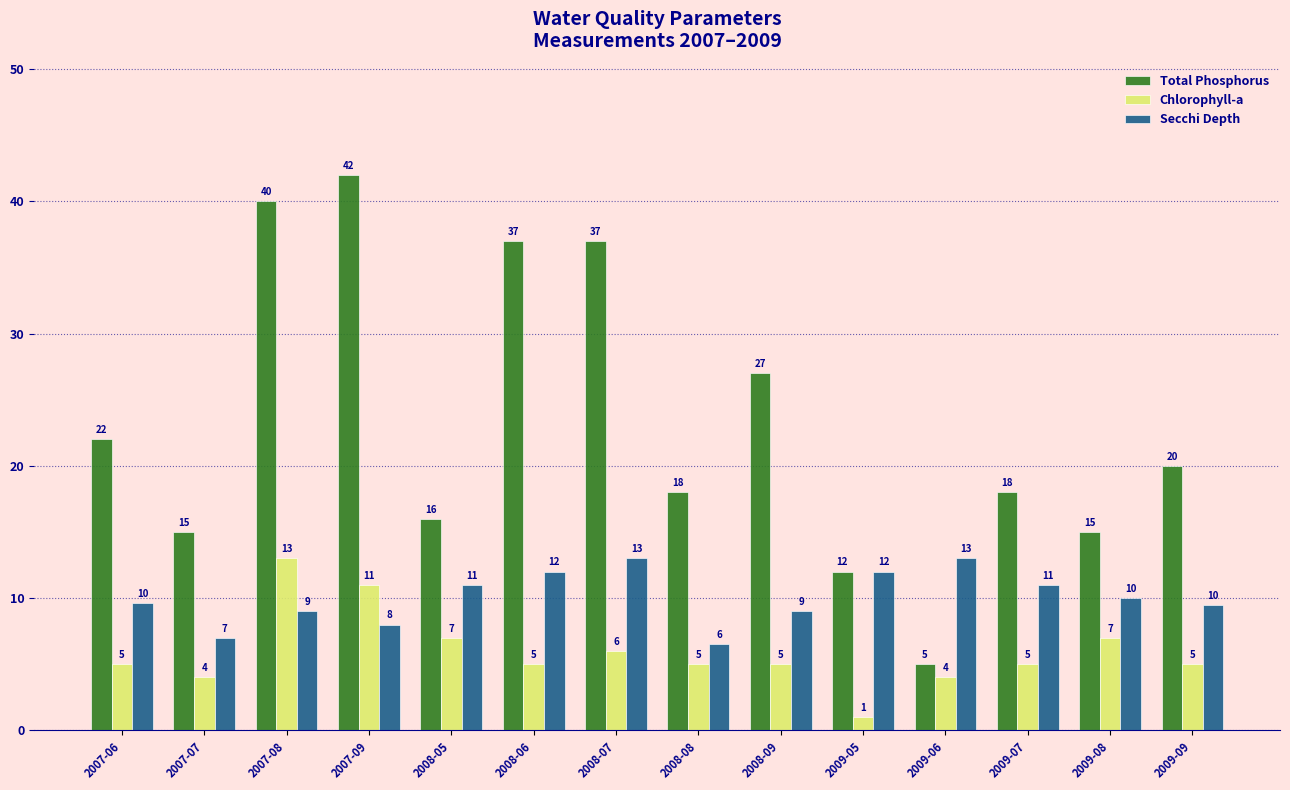

What is the sum of all Total Phosphorus values?

324.0